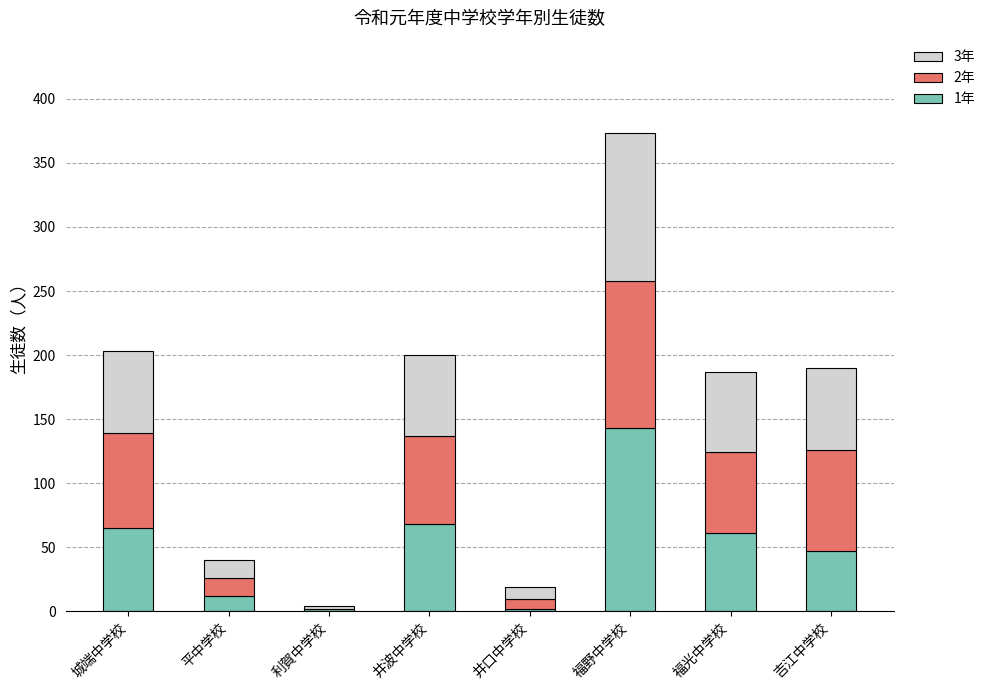

Which category has the highest value in the 1年 series?

福野中学校